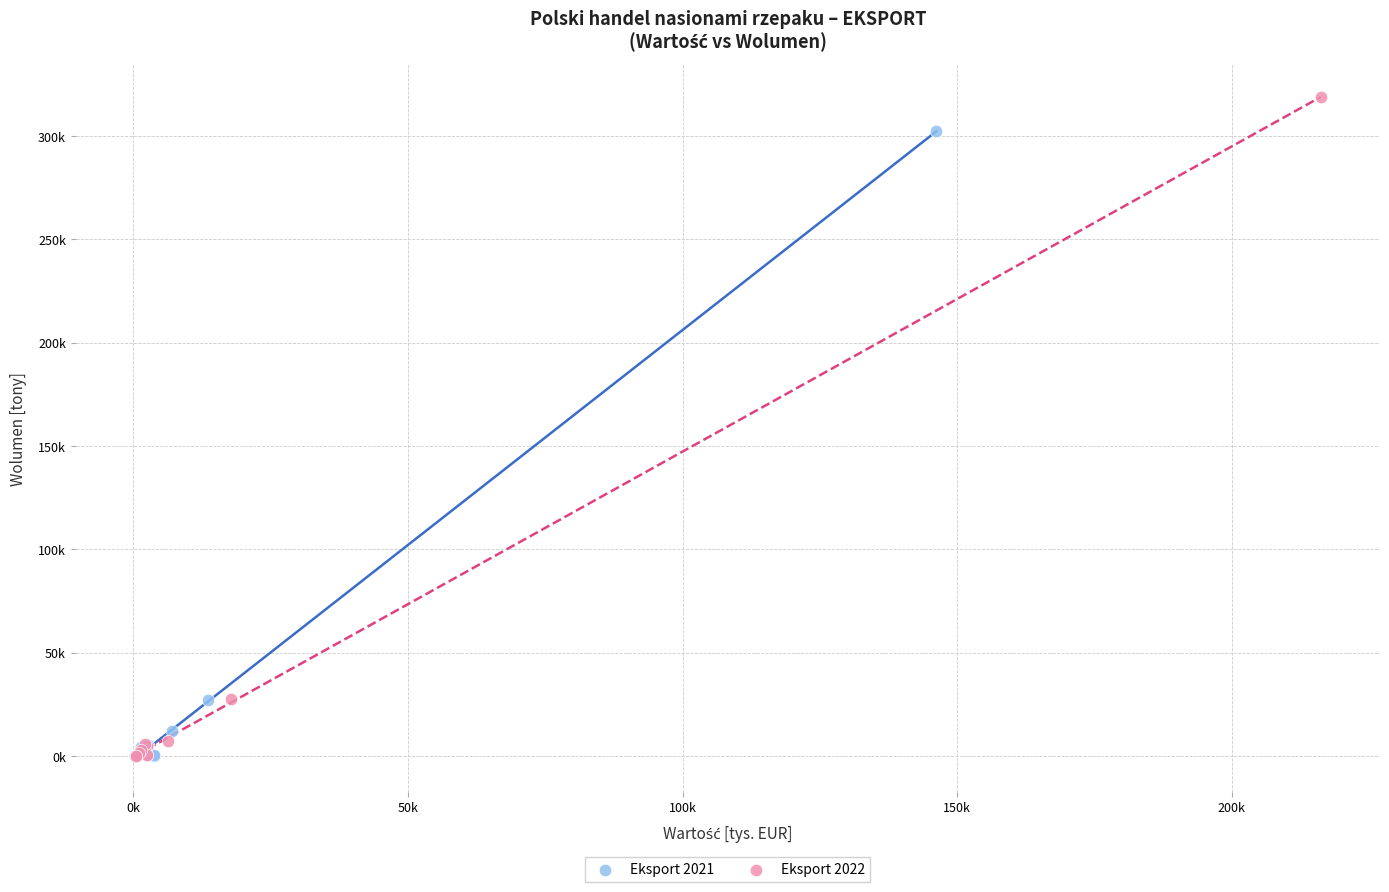

What are all the series names shown in the legend?

Eksport 2021, Eksport 2022